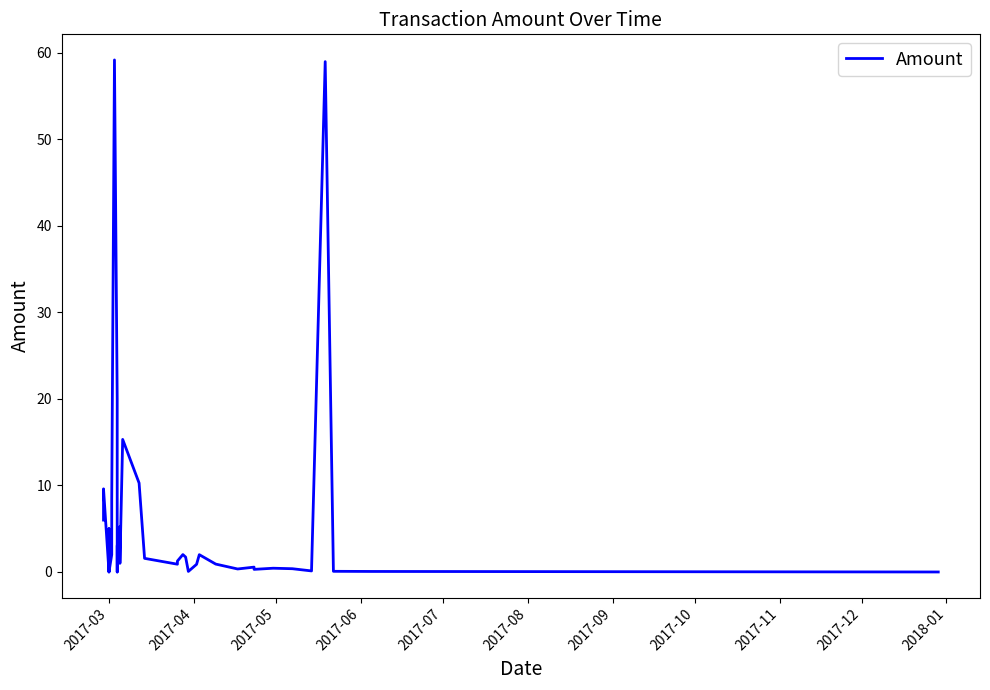

What is the maximum value shown in the chart?

59.2